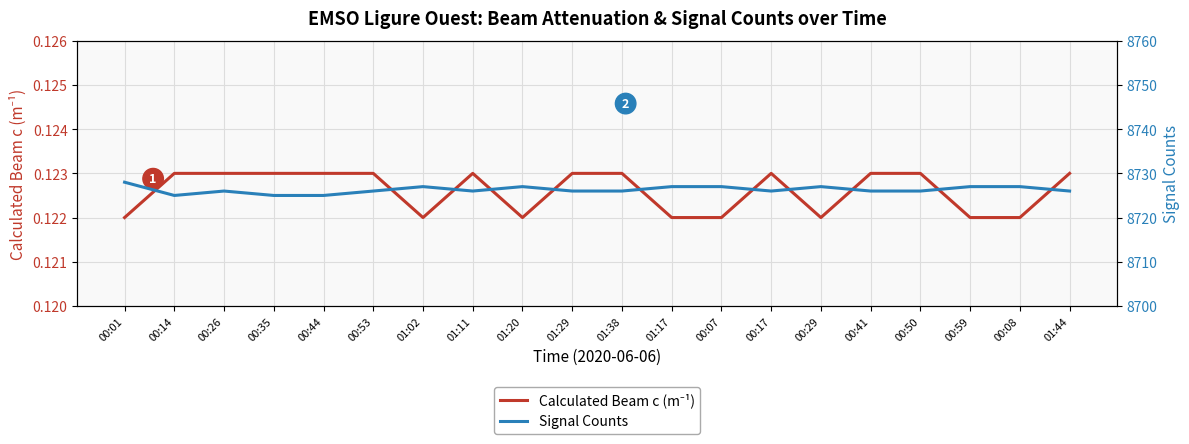

True or false: Calculated Beam c (m⁻¹) has a value of 0.1 at 00:53.

True